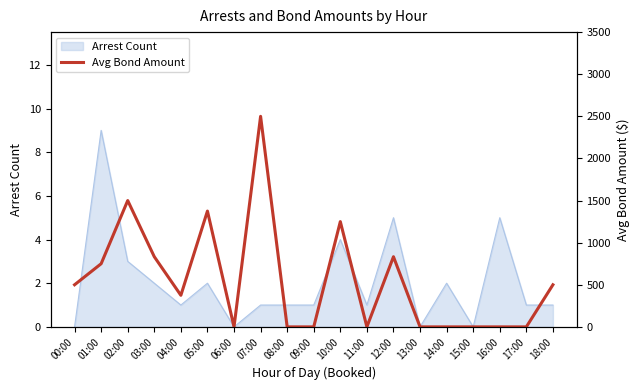

Is it true that Arrest Count equals 1 at 07:00?

True